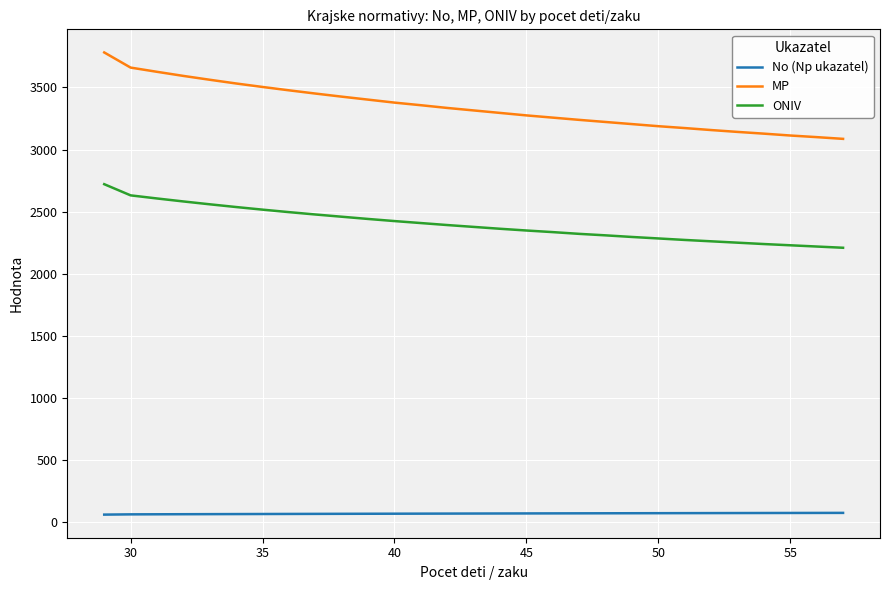

What is the average value of the MP series?

3344.1